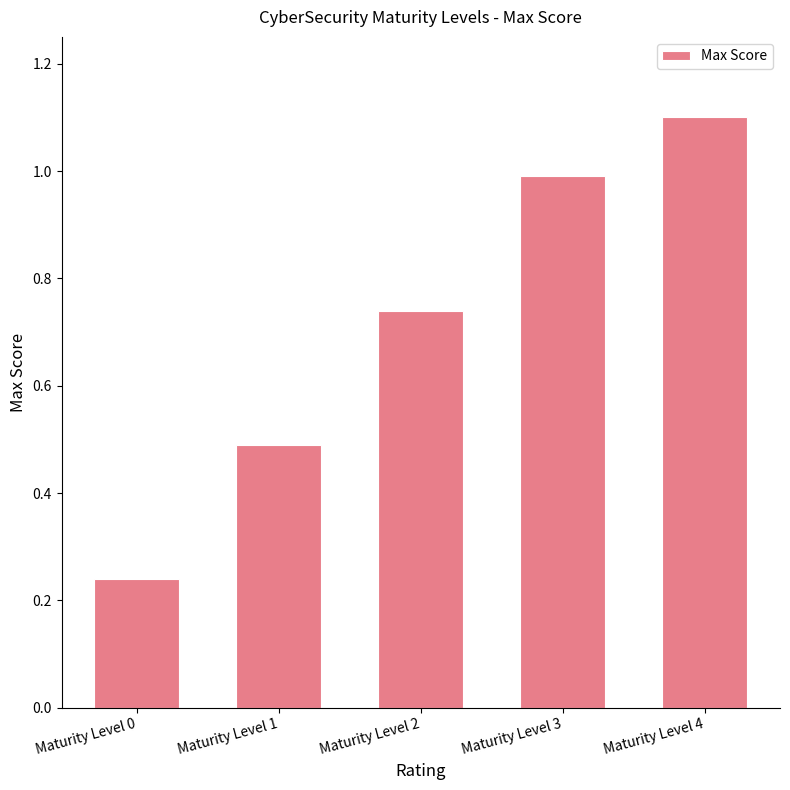

What value does the data have at Maturity Level 1?

0.5